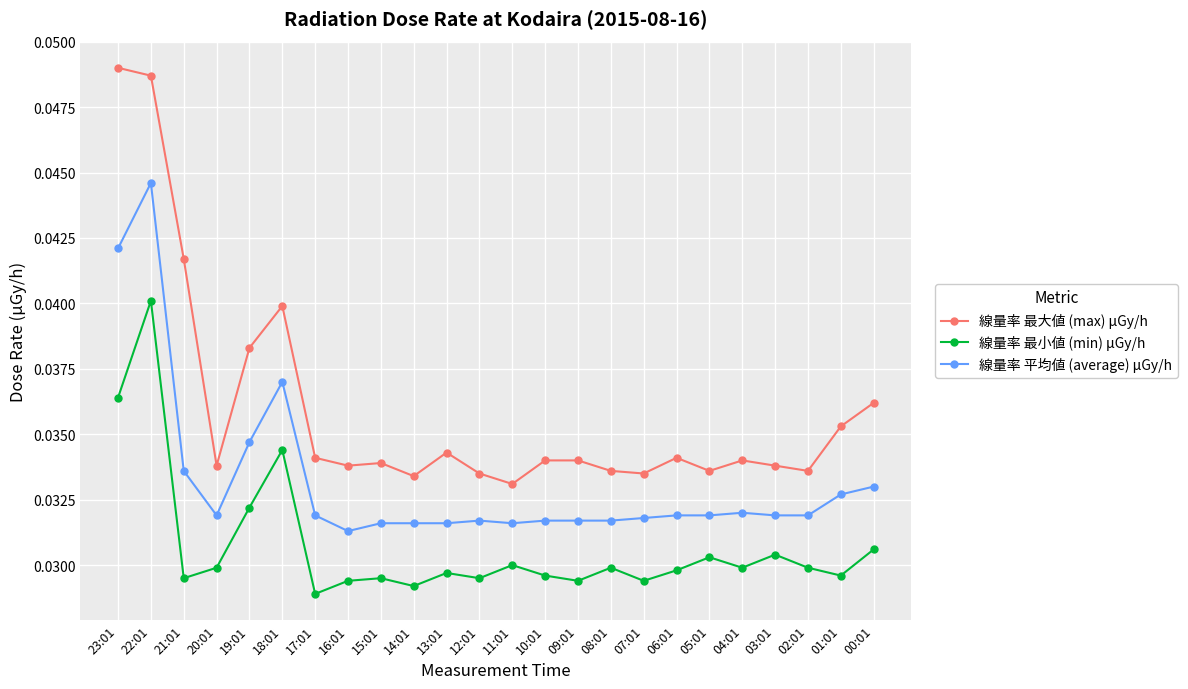

True or false: 線量率 最小値 (min) μGy/h has more than 0 points higher than both neighbors.

True